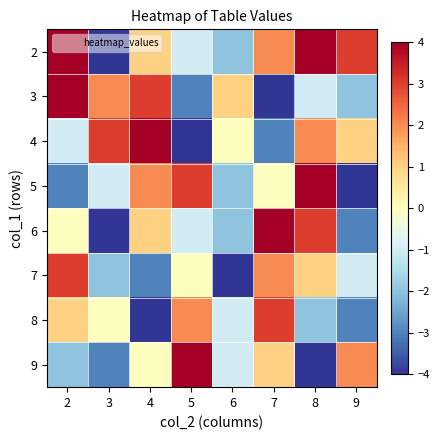

Reading left to right, list all the values displayed in this chart.

2: 2=4	3=-4	4=1	5=-1	6=-2	7=2	8=4	9=3
3: 2=4	3=2	4=3	5=-3	6=1	7=-4	8=-1	9=-2
4: 2=-1	3=3	4=4	5=-4	6=0	7=-3	8=2	9=1
5: 2=-3	3=-1	4=2	5=3	6=-2	7=0	8=4	9=-4
6: 2=0	3=-4	4=1	5=-1	6=-2	7=4	8=3	9=-3
7: 2=3	3=-2	4=-3	5=0	6=-4	7=2	8=1	9=-1
8: 2=1	3=0	4=-4	5=2	6=-1	7=3	8=-2	9=-3
9: 2=-2	3=-3	4=0	5=4	6=-1	7=1	8=-4	9=2